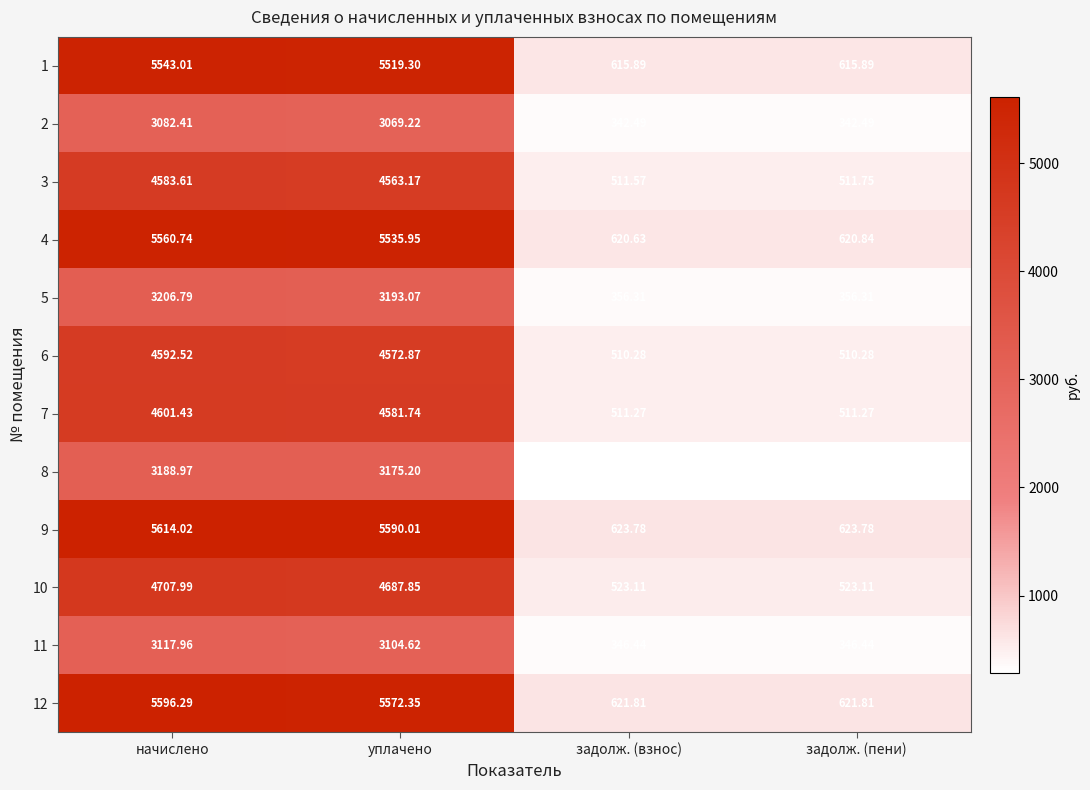

Where is 7 nearest to the value 2556?

уплачено